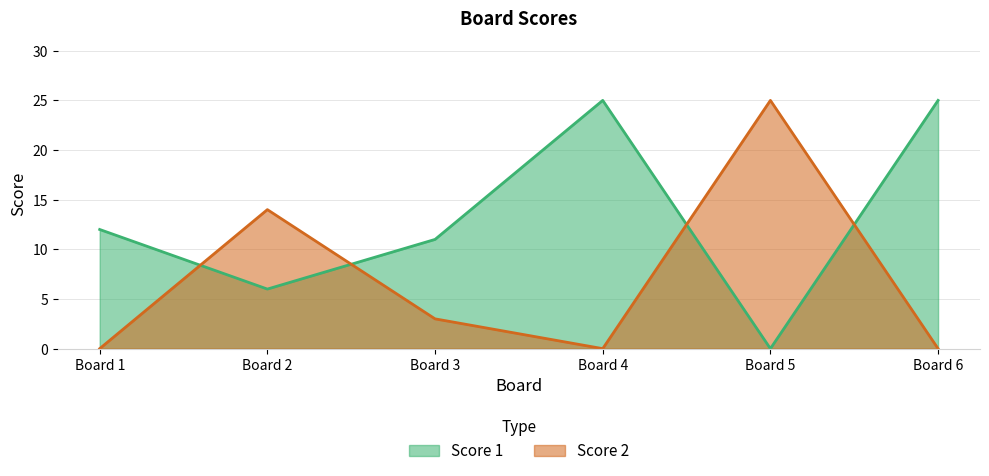

What is the difference between the highest and lowest values at Board 4?

25